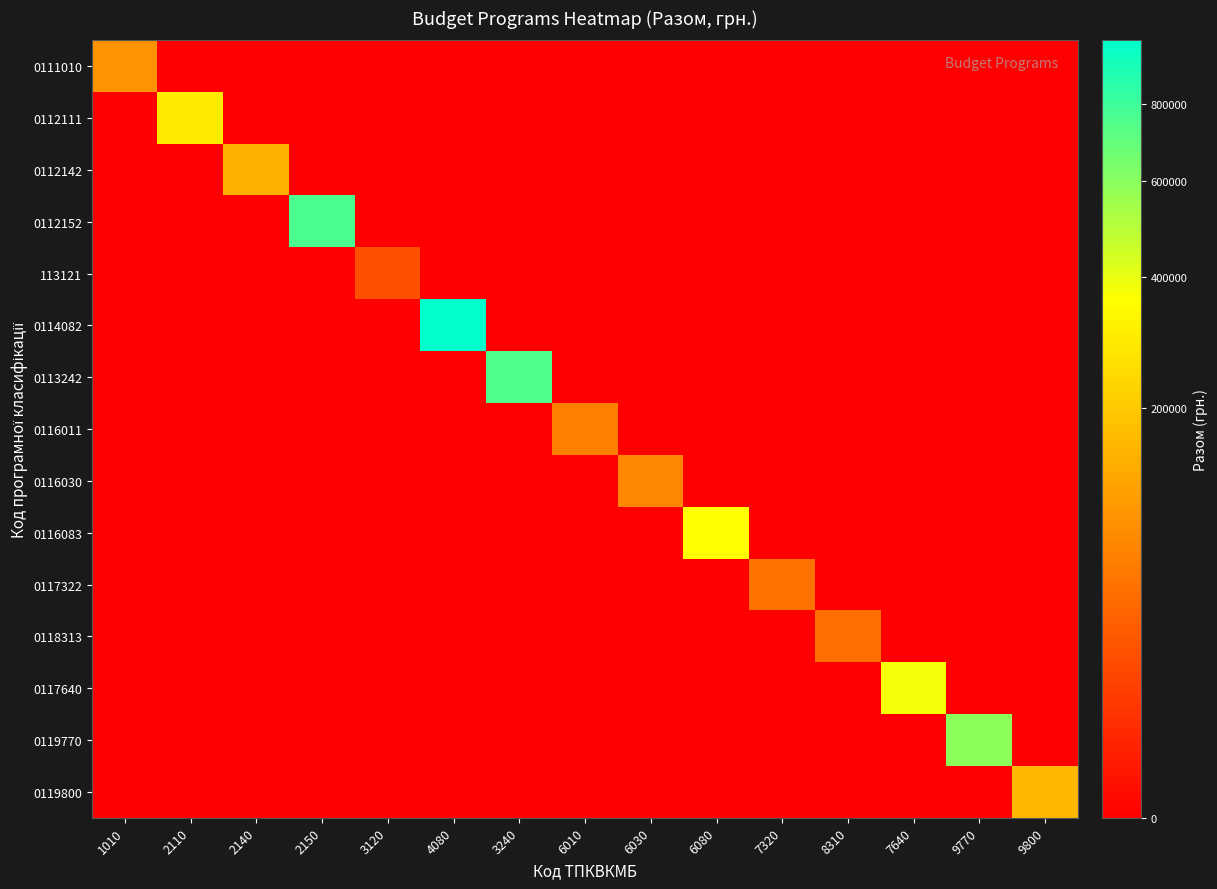

Reading left to right, what are all the values shown in this chart?

0111010: 1010=91162.7	2110=0.0	2140=0.0	2150=0.0	3120=0.0	4080=0.0	3240=0.0	6010=0.0	6030=0.0	6080=0.0	7320=0.0	8310=0.0	7640=0.0	9770=0.0	9800=0.0
0112111: 1010=0.0	2110=291800.0	2140=0.0	2150=0.0	3120=0.0	4080=0.0	3240=0.0	6010=0.0	6030=0.0	6080=0.0	7320=0.0	8310=0.0	7640=0.0	9770=0.0	9800=0.0
0112142: 1010=0.0	2110=0.0	2140=145213.0	2150=0.0	3120=0.0	4080=0.0	3240=0.0	6010=0.0	6030=0.0	6080=0.0	7320=0.0	8310=0.0	7640=0.0	9770=0.0	9800=0.0
0112152: 1010=0.0	2110=0.0	2140=0.0	2150=762000.0	3120=0.0	4080=0.0	3240=0.0	6010=0.0	6030=0.0	6080=0.0	7320=0.0	8310=0.0	7640=0.0	9770=0.0	9800=0.0
113121: 1010=0.0	2110=0.0	2140=0.0	2150=0.0	3120=20000.0	4080=0.0	3240=0.0	6010=0.0	6030=0.0	6080=0.0	7320=0.0	8310=0.0	7640=0.0	9770=0.0	9800=0.0
0114082: 1010=0.0	2110=0.0	2140=0.0	2150=0.0	3120=0.0	4080=989755.0	3240=0.0	6010=0.0	6030=0.0	6080=0.0	7320=0.0	8310=0.0	7640=0.0	9770=0.0	9800=0.0
0113242: 1010=0.0	2110=0.0	2140=0.0	2150=0.0	3120=0.0	4080=0.0	3240=746717.2	6010=0.0	6030=0.0	6080=0.0	7320=0.0	8310=0.0	7640=0.0	9770=0.0	9800=0.0
0116011: 1010=0.0	2110=0.0	2140=0.0	2150=0.0	3120=0.0	4080=0.0	3240=0.0	6010=63882.0	6030=0.0	6080=0.0	7320=0.0	8310=0.0	7640=0.0	9770=0.0	9800=0.0
0116030: 1010=0.0	2110=0.0	2140=0.0	2150=0.0	3120=0.0	4080=0.0	3240=0.0	6010=0.0	6030=75000.0	6080=0.0	7320=0.0	8310=0.0	7640=0.0	9770=0.0	9800=0.0
0116083: 1010=0.0	2110=0.0	2140=0.0	2150=0.0	3120=0.0	4080=0.0	3240=0.0	6010=0.0	6030=0.0	6080=353097.0	7320=0.0	8310=0.0	7640=0.0	9770=0.0	9800=0.0
0117322: 1010=0.0	2110=0.0	2140=0.0	2150=0.0	3120=0.0	4080=0.0	3240=0.0	6010=0.0	6030=0.0	6080=0.0	7320=48016.8	8310=0.0	7640=0.0	9770=0.0	9800=0.0
0118313: 1010=0.0	2110=0.0	2140=0.0	2150=0.0	3120=0.0	4080=0.0	3240=0.0	6010=0.0	6030=0.0	6080=0.0	7320=0.0	8310=44400.0	7640=0.0	9770=0.0	9800=0.0
0117640: 1010=0.0	2110=0.0	2140=0.0	2150=0.0	3120=0.0	4080=0.0	3240=0.0	6010=0.0	6030=0.0	6080=0.0	7320=0.0	8310=0.0	7640=375000.0	9770=0.0	9800=0.0
0119770: 1010=0.0	2110=0.0	2140=0.0	2150=0.0	3120=0.0	4080=0.0	3240=0.0	6010=0.0	6030=0.0	6080=0.0	7320=0.0	8310=0.0	7640=0.0	9770=595800.0	9800=0.0
0119800: 1010=0.0	2110=0.0	2140=0.0	2150=0.0	3120=0.0	4080=0.0	3240=0.0	6010=0.0	6030=0.0	6080=0.0	7320=0.0	8310=0.0	7640=0.0	9770=0.0	9800=158000.0